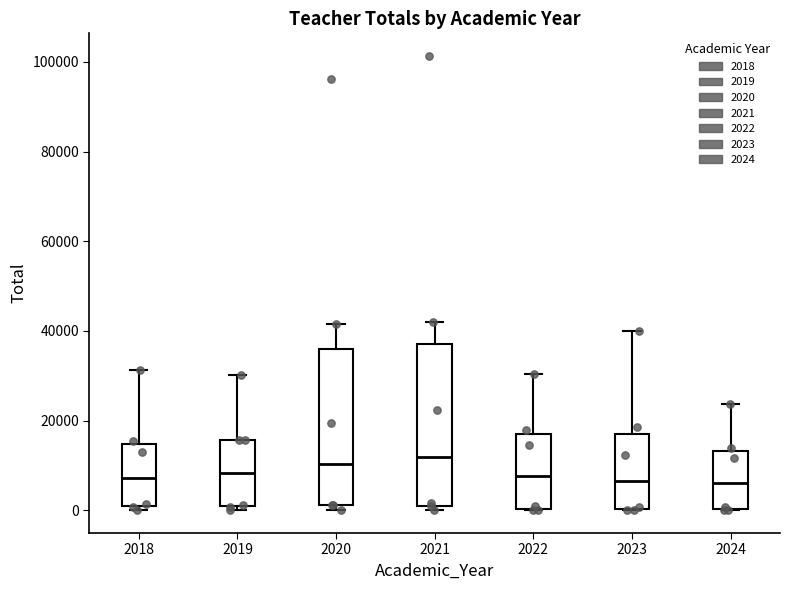

Where does the median line of the box at x = 2019 sit on the y-axis? The values are not printed on the chart, so give them approximately, as read against the axis.

8000